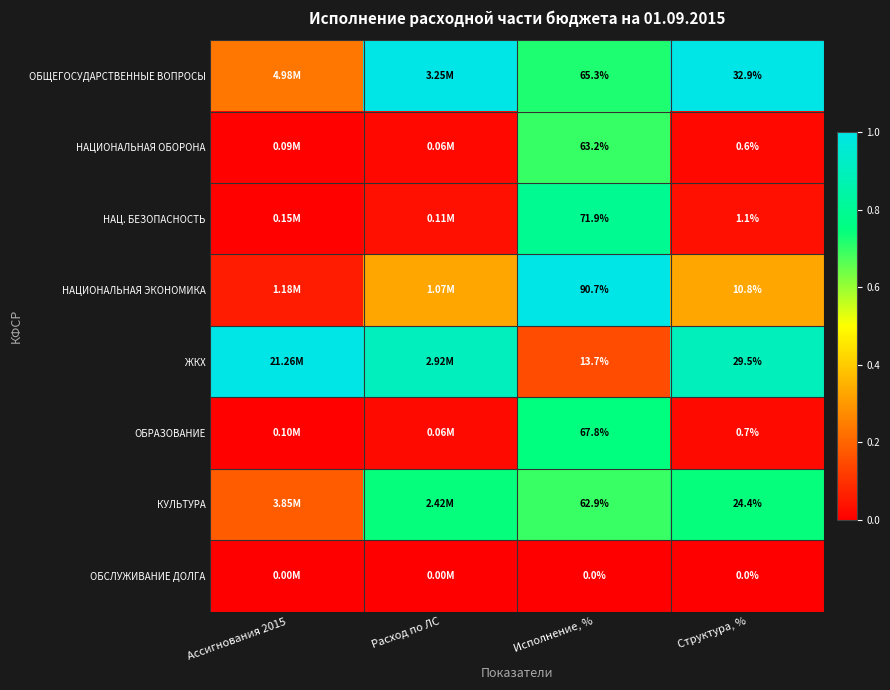

Is the value of ОБРАЗОВАНИЕ at Исполнение, % greater than the value of НАЦ. БЕЗОПАСНОСТЬ at Структура, %?

Yes